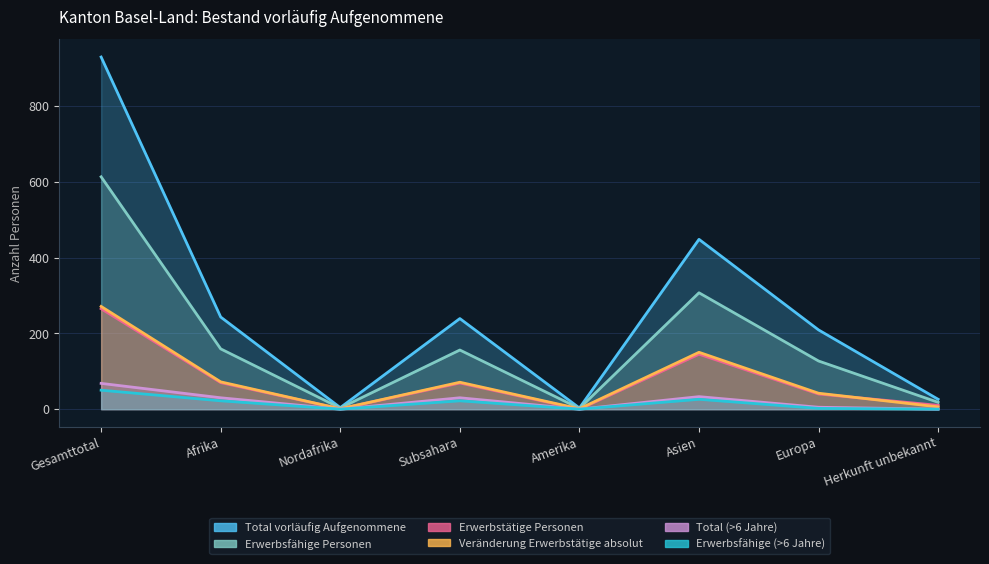

At which category is the sum across all series the highest?

Gesamttotal